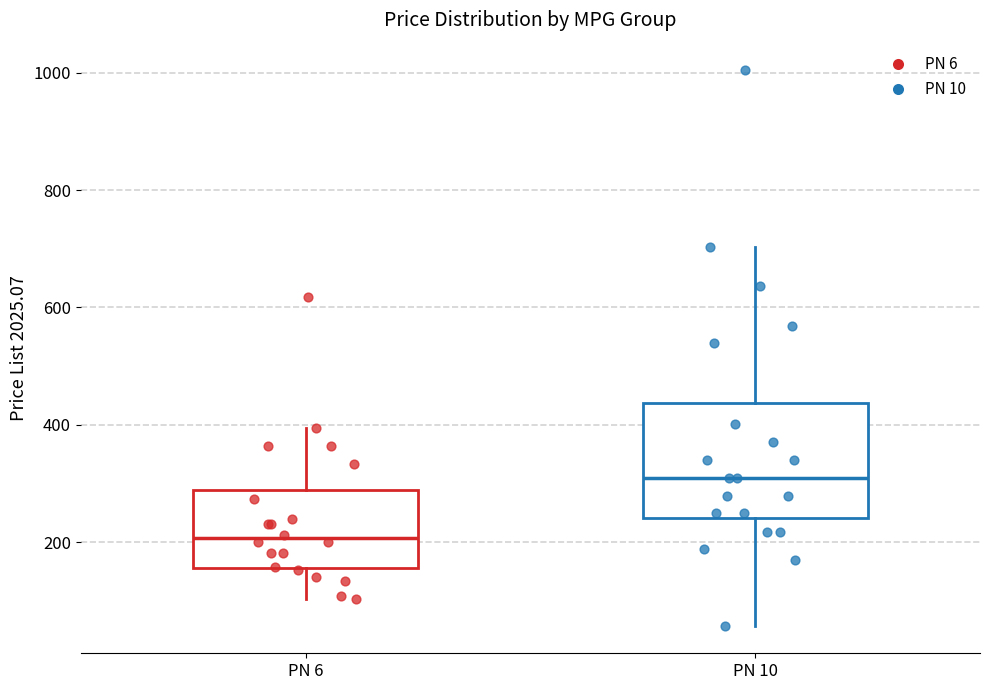

Reading left to right, transcribe this box plot: for each box, give where its median line is, the range the box spans, and where its two whiskers end, as read against the y-axis. The values are not printed on the chart, so give them approximately, as read against the axis.

PN 6: median 200, box 160 to 280, whiskers 100 to 400
PN 10: median 300, box 240 to 440, whiskers 60 to 700